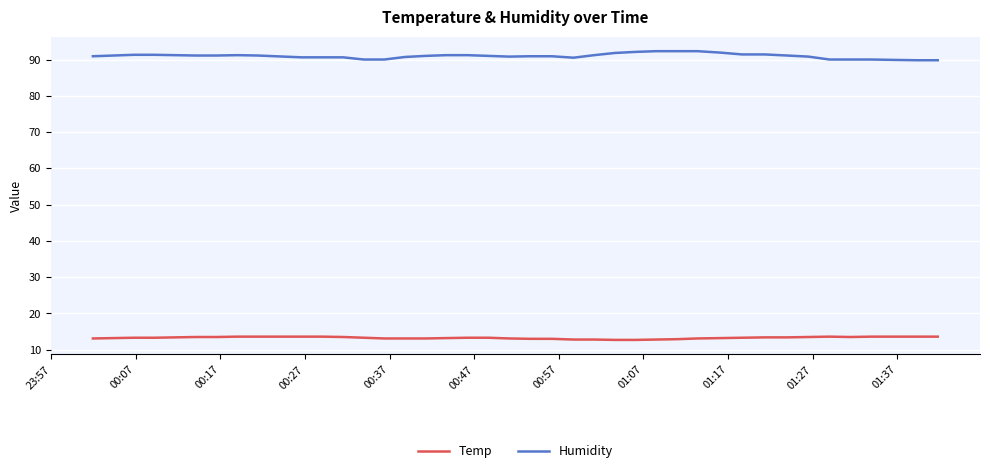

What is the difference between the second highest and minimum values in the Temp series?

0.9